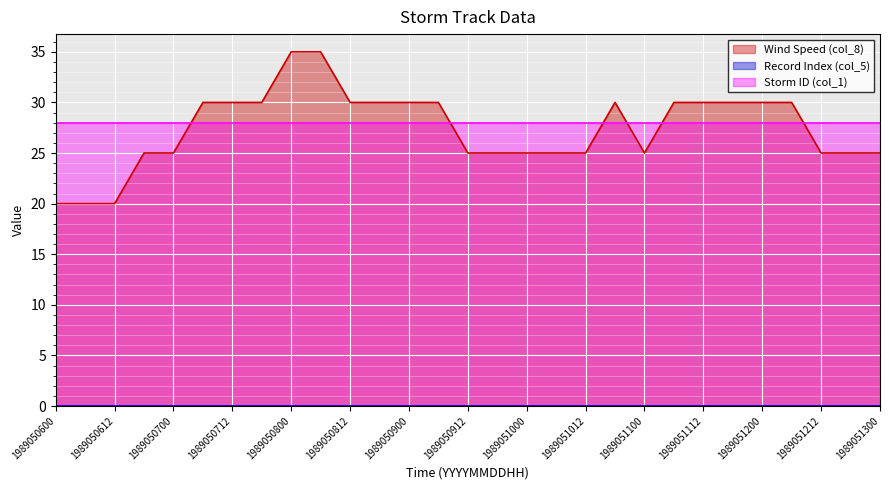

What is the value of the Wind Speed (col_8) point at the 13th from the left?

30